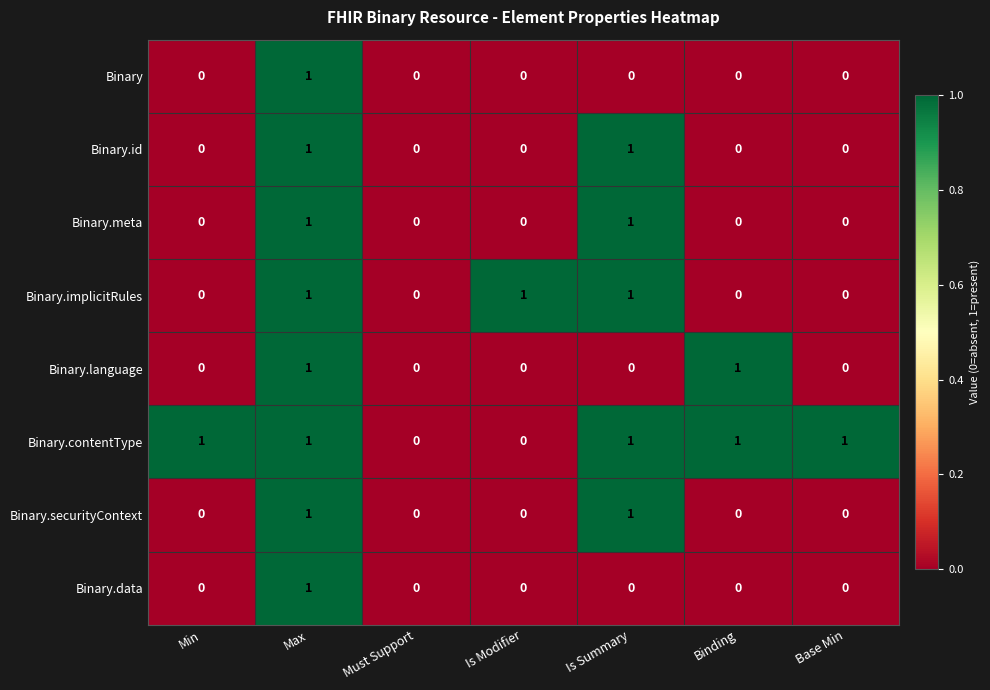

Count the number of data series in this chart.

8